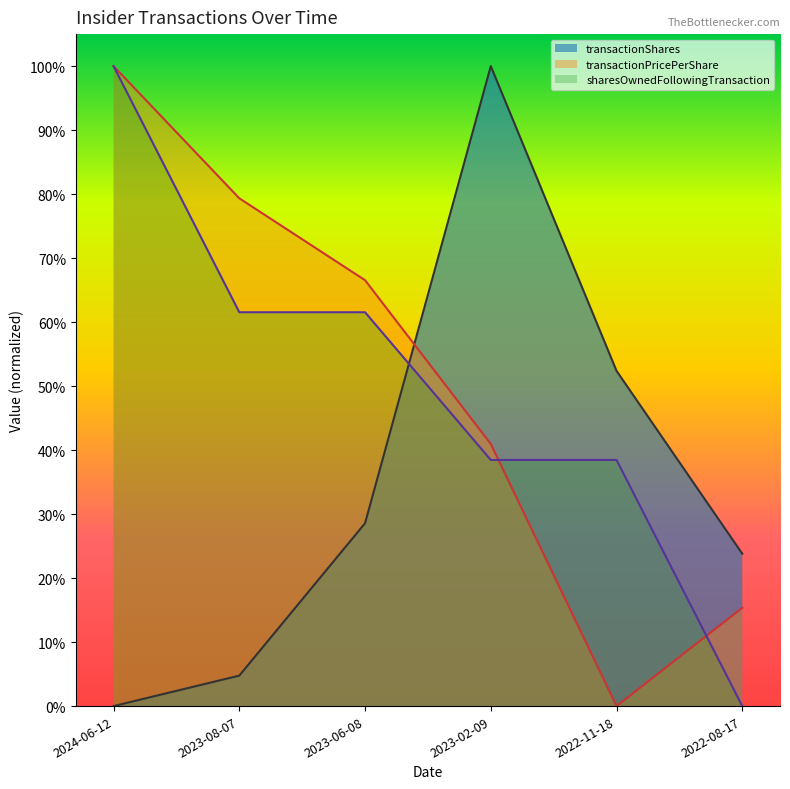

What are all the series names shown in the legend?

transactionShares, transactionPricePerShare, sharesOwnedFollowingTransaction